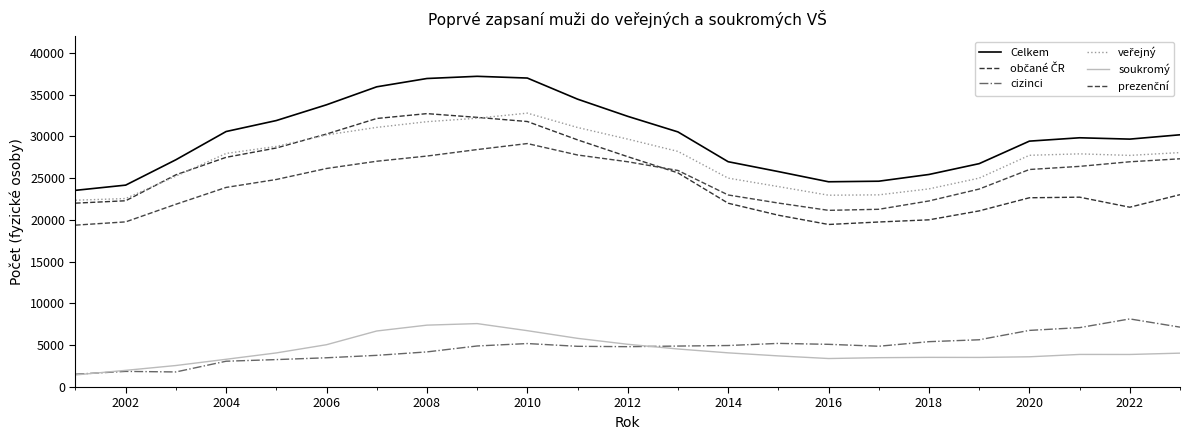

What is the average value of the cizinci series?

4708